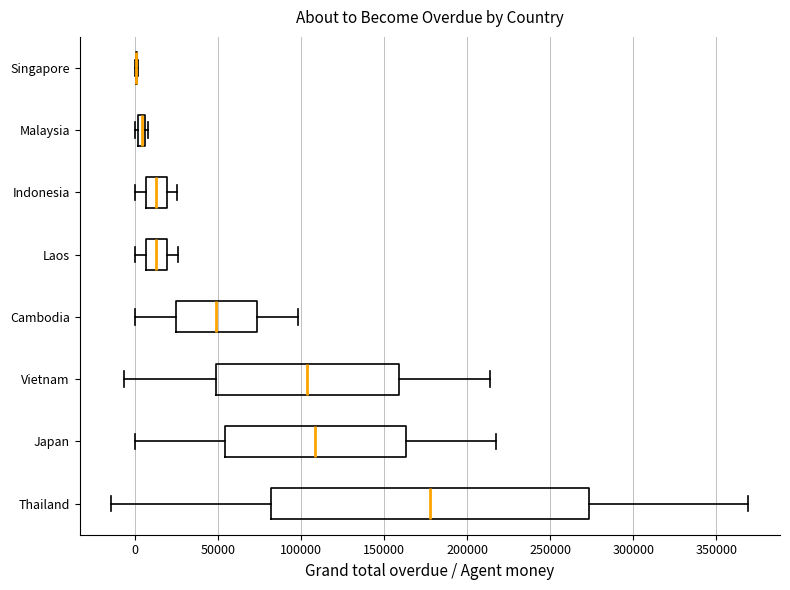

Comparing the boxes themselves (not the whiskers), which one is the widest?

Thailand